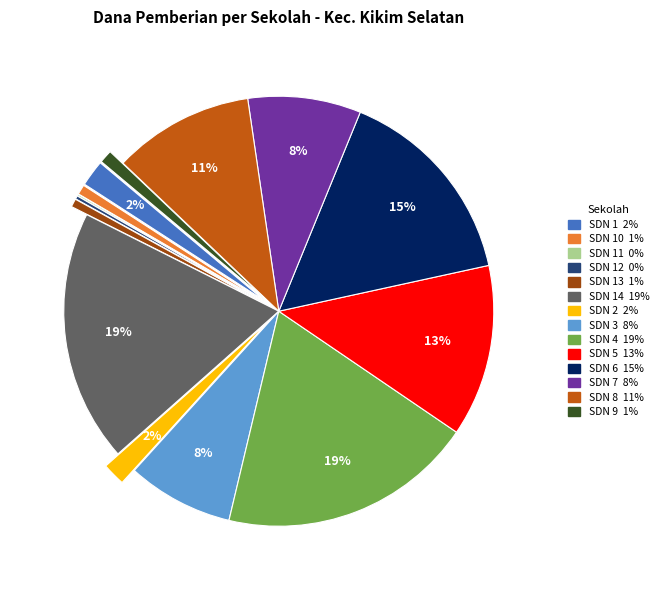

Is it true that SDN 13 KIKIM SELATAN is 11% of the pie?

False